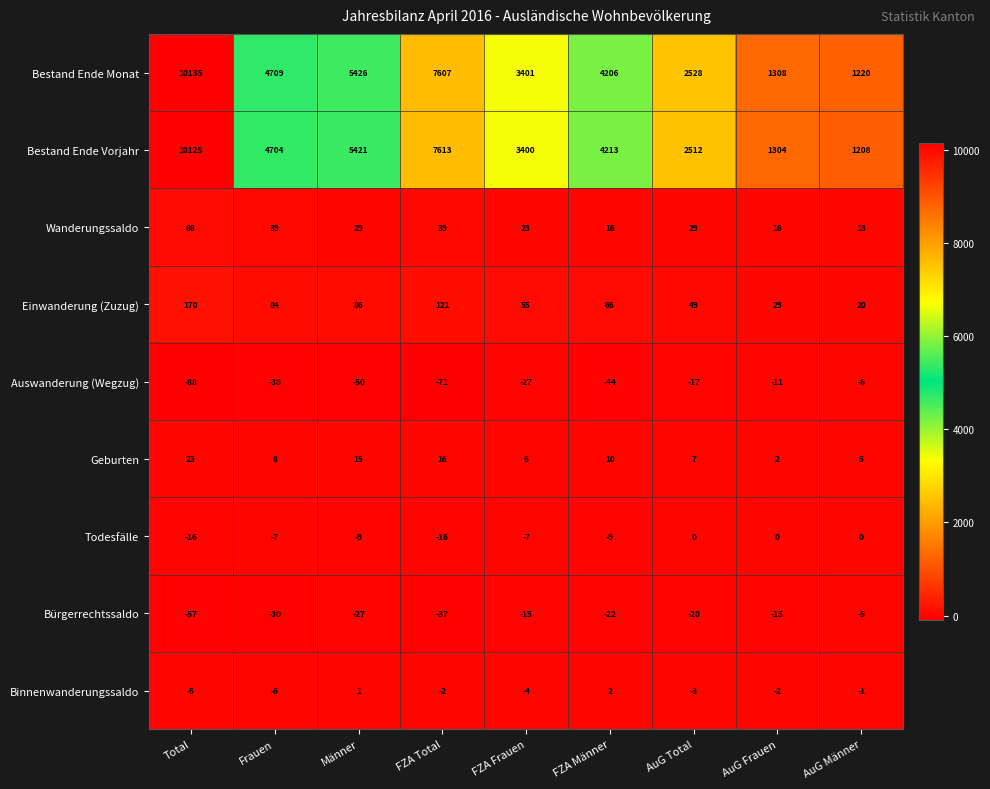

At which category does the chart reach its minimum across all series?

Total